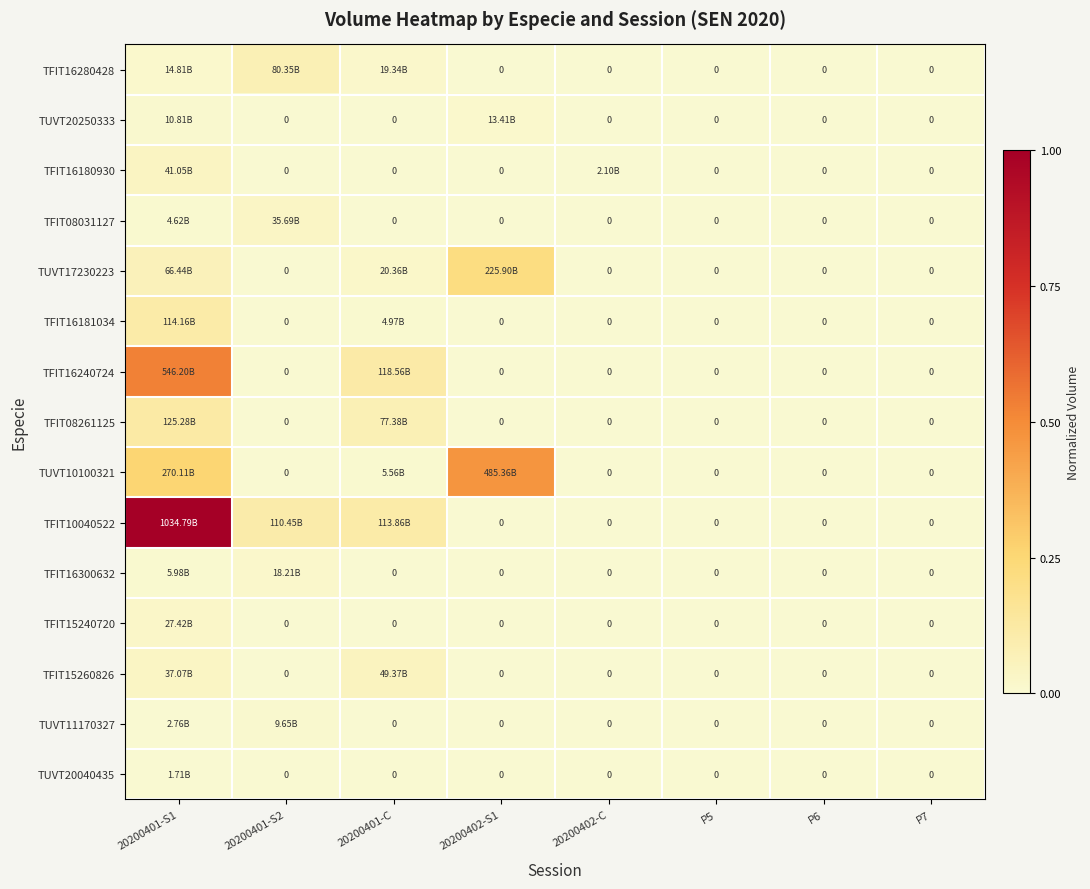

The value of TUVT10100321 at P7 is 0.0. True or false?

True